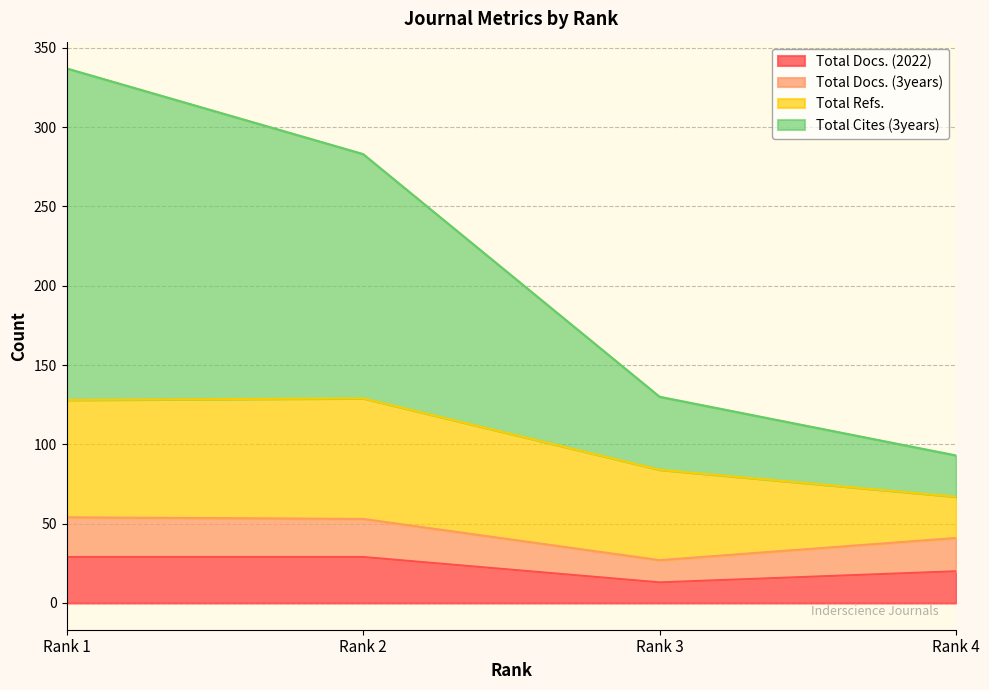

The Total Docs. (3years) series shows 53 at Rank 2. True or false?

True